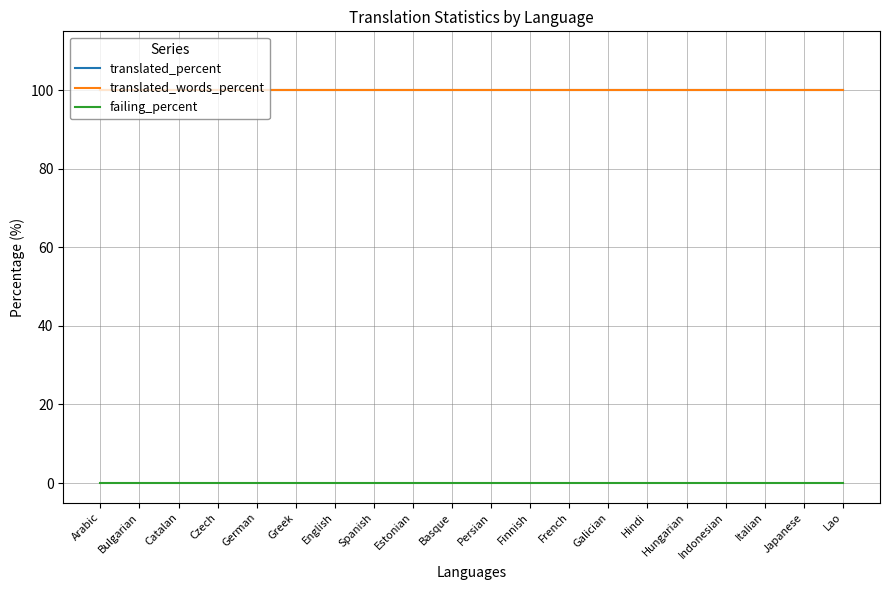

Is this an area chart (filled region under the line)?

No